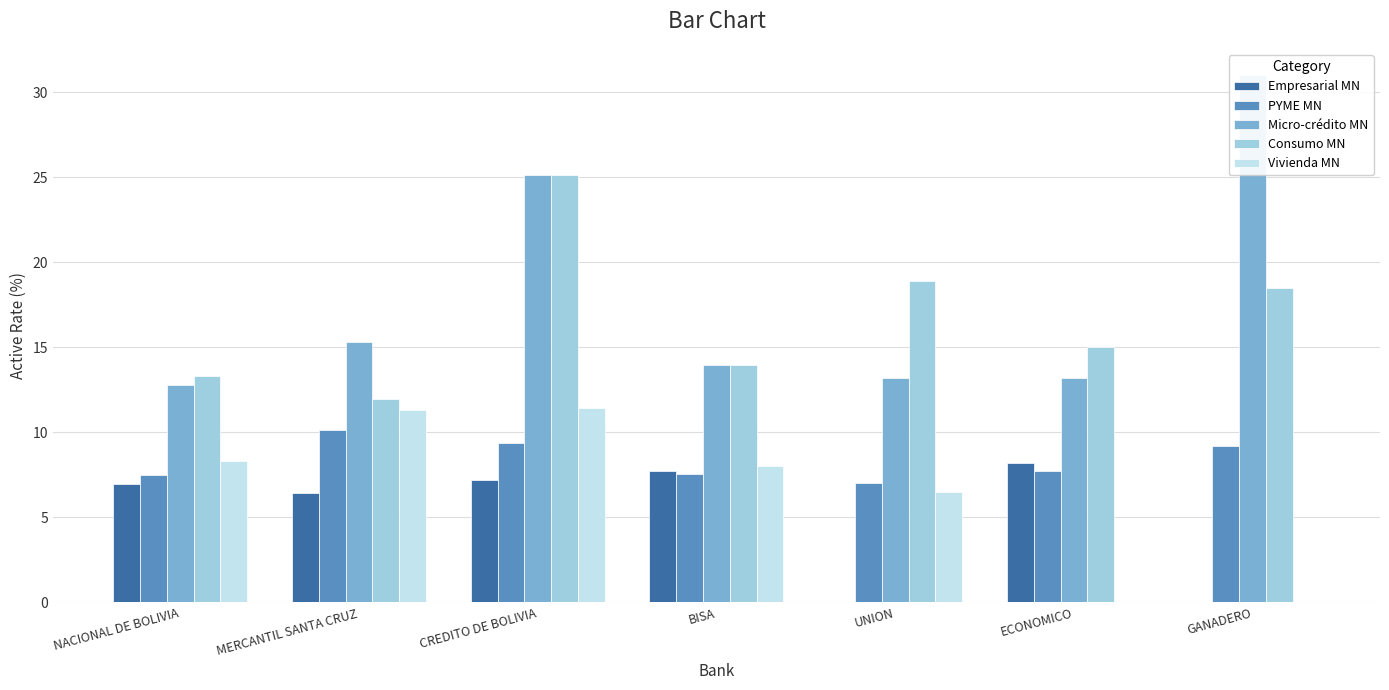

Between CREDITO DE BOLIVIA and BISA, which series saw the biggest shift?

Micro-crédito MN